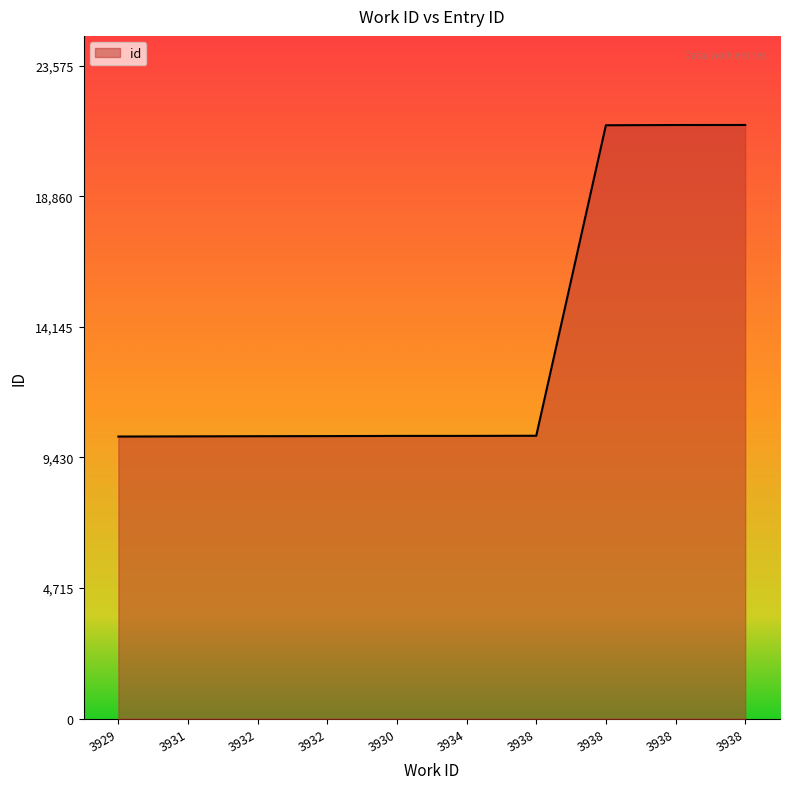

Does the chart have visible grid lines?

No